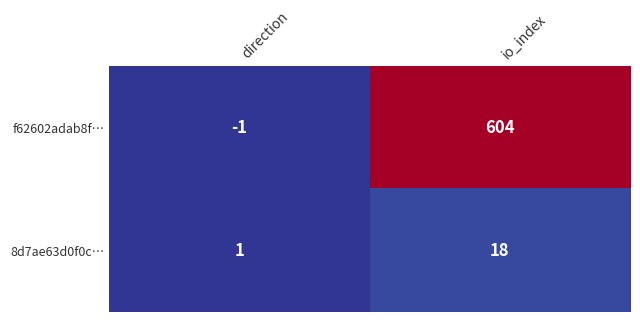

At how many categories does at least one series exceed 176?

1